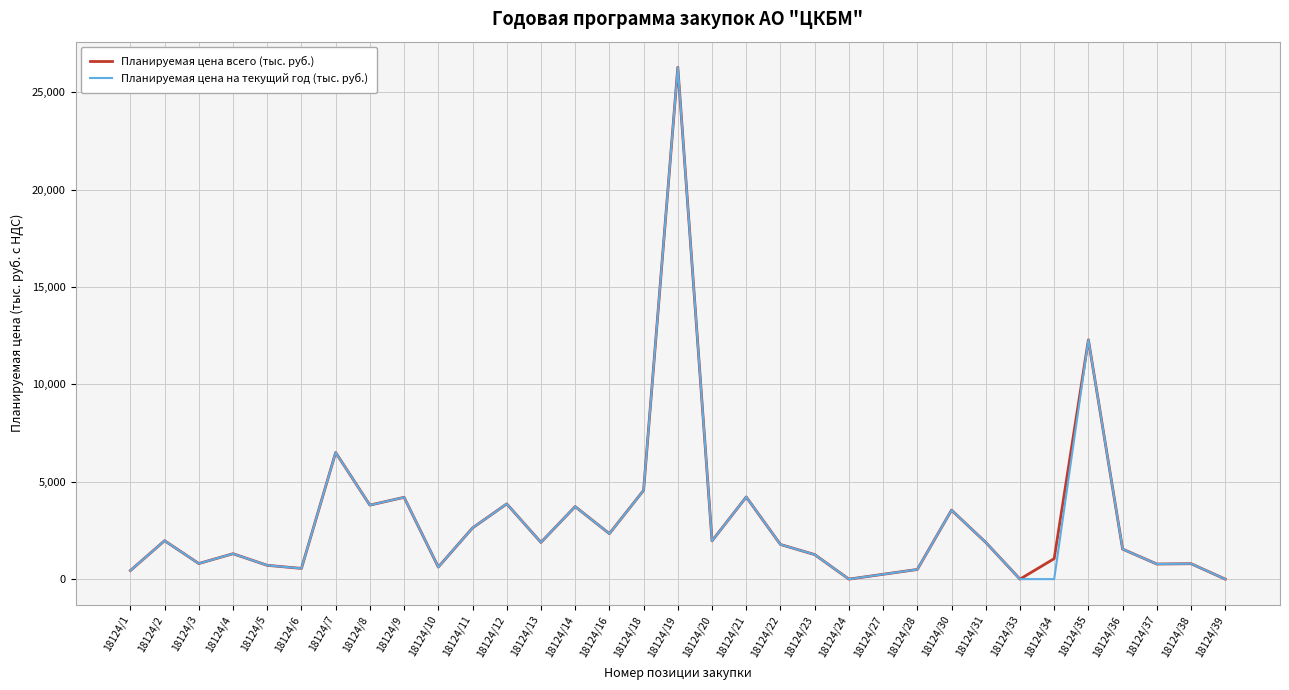

How many values in the Планируемая цена на текущий год (тыс. руб.) series are below 1778?

16